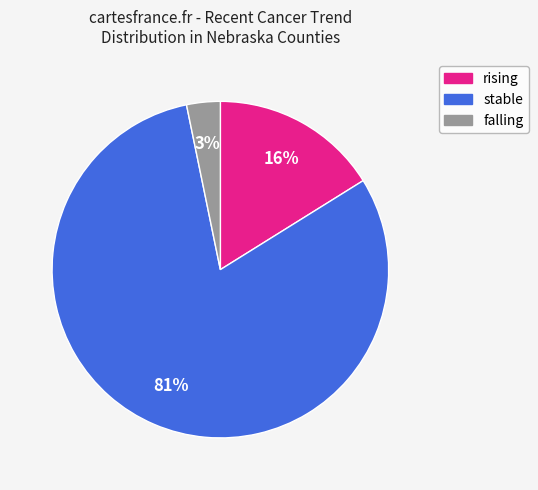

Rank the categories by value from lowest to highest.

falling, rising, stable